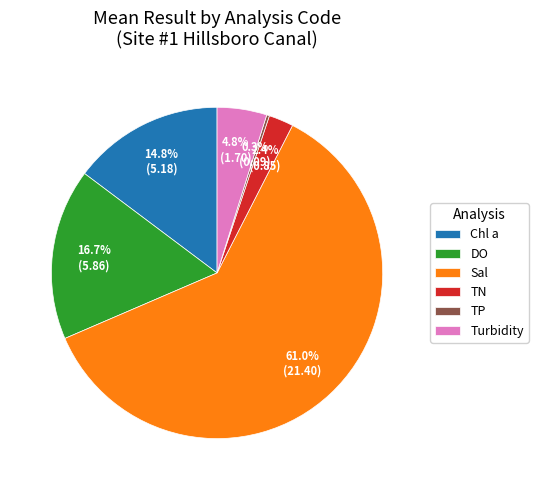

Which category accounts for the majority?

Sal